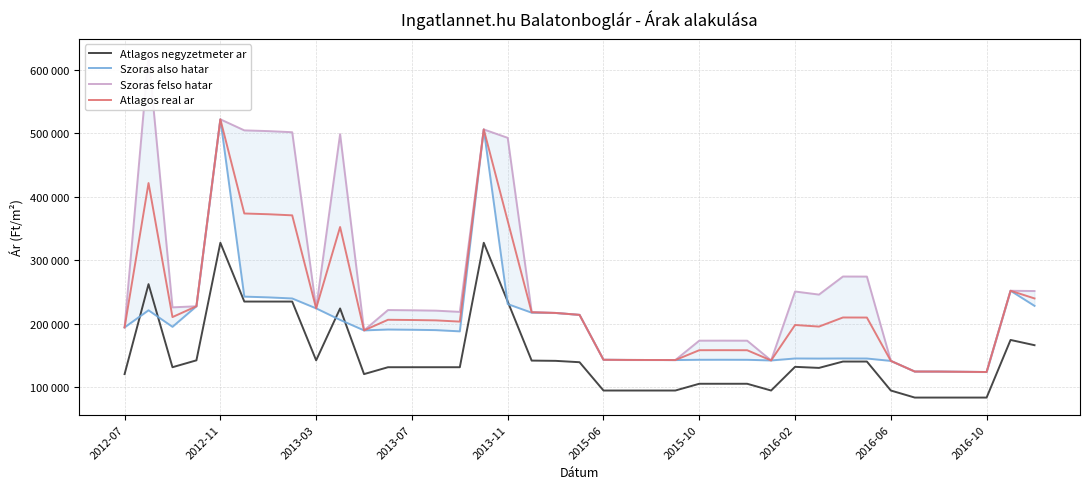

Which series has the largest range (max minus min)?

Szoras felso hatar